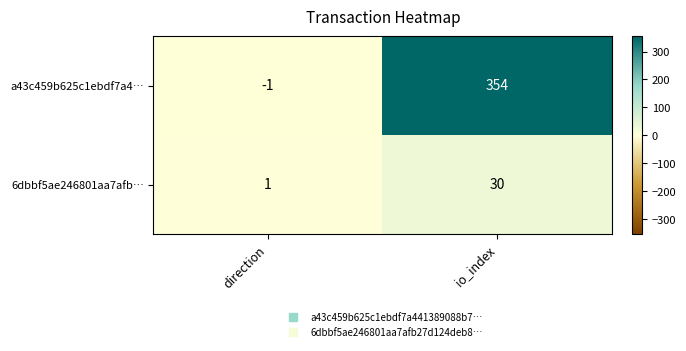

Reading left to right, transcribe all the data shown in this chart.

a43c459b625c1ebdf7a4…: direction=-1	io_index=354
6dbbf5ae246801aa7afb…: direction=1	io_index=30